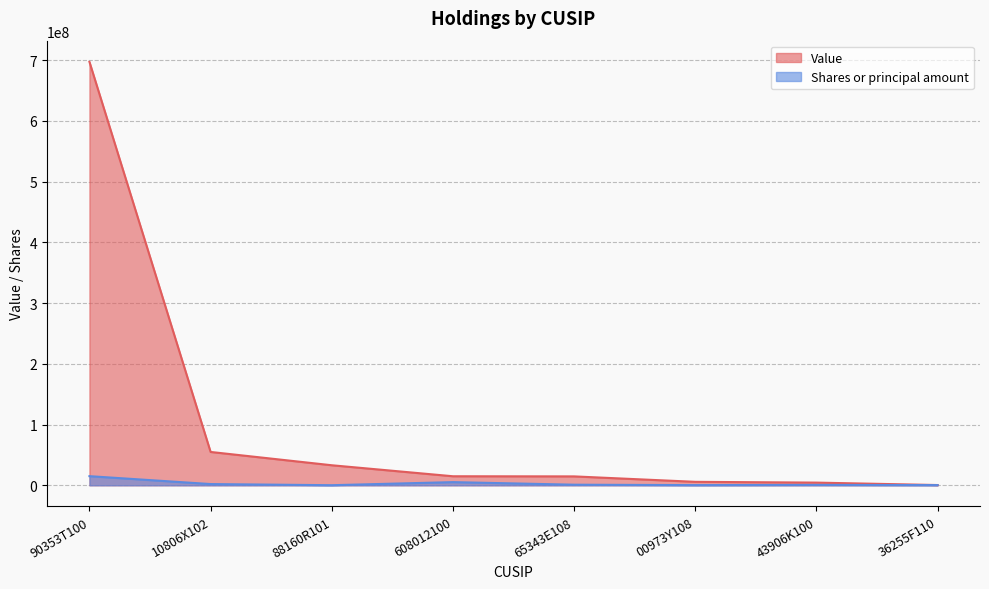

True or false: Value and Shares or principal amount intersect in this chart.

False